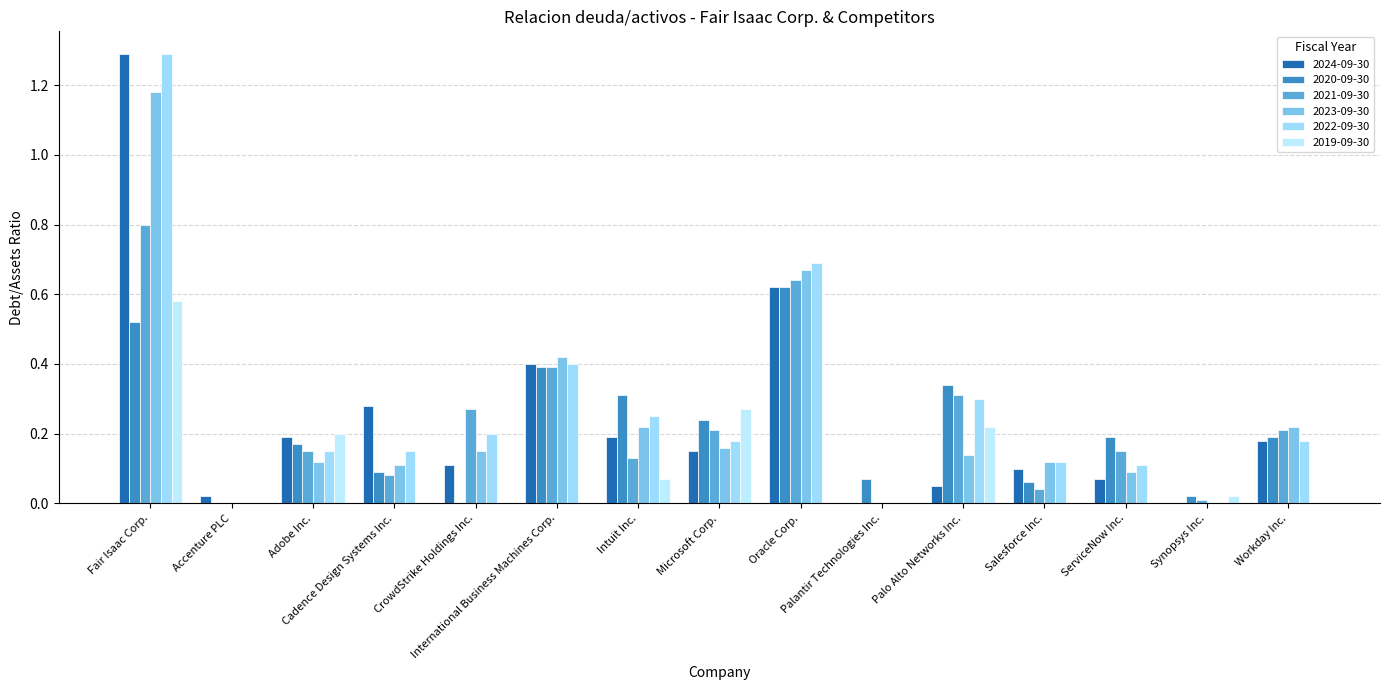

Is the value of 2024-09-30 at Synopsys Inc. greater than the value of 2023-09-30 at Fair Isaac Corp.?

No